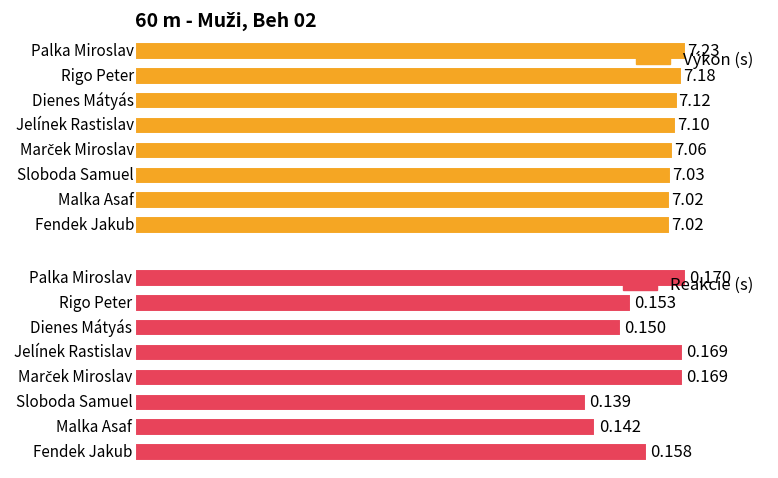

What is the average value of the Výkon series?

7.1